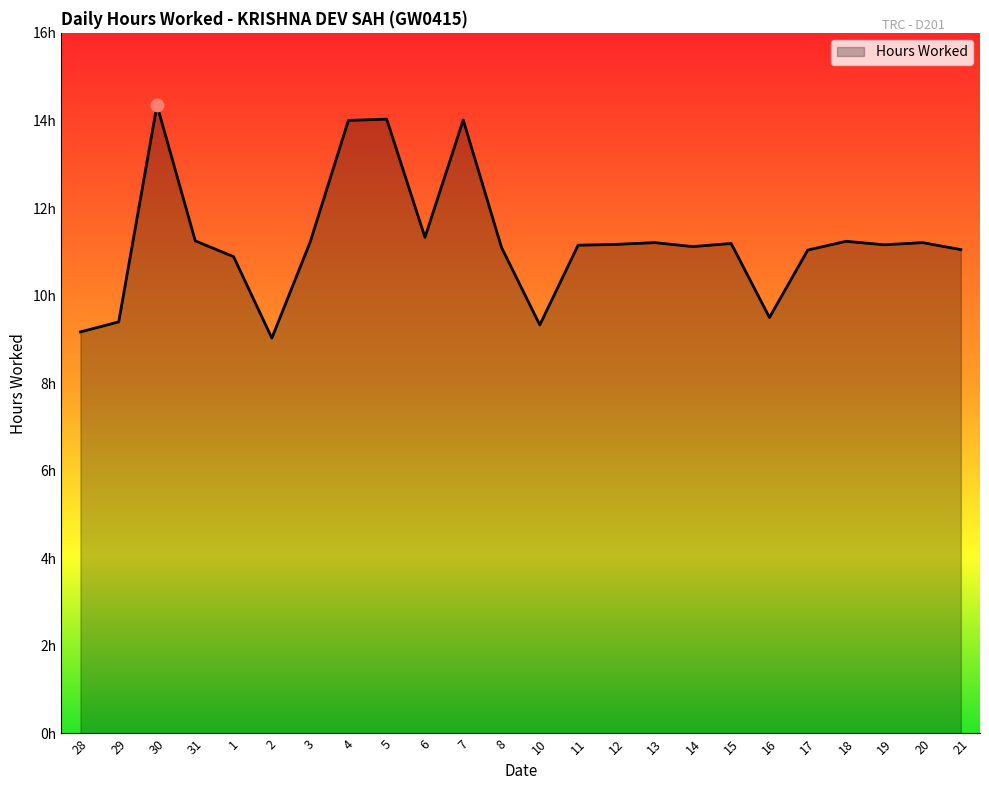

What is the ratio of the value at 18 to the value at 12?

1.0